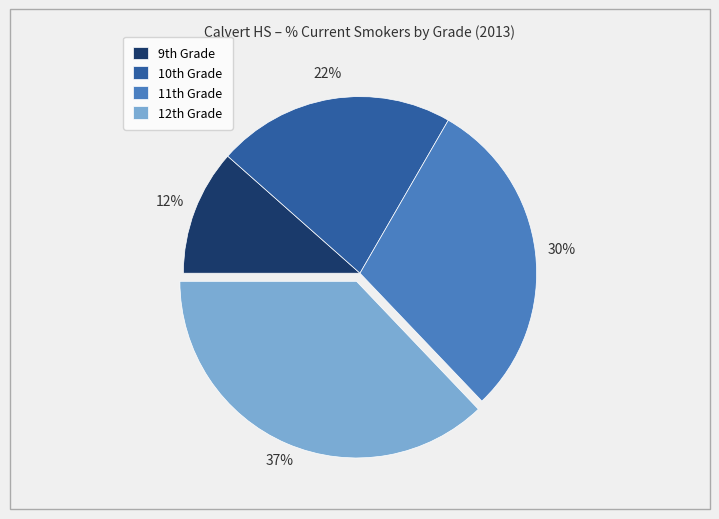

Which slice is the largest?

12th Grade